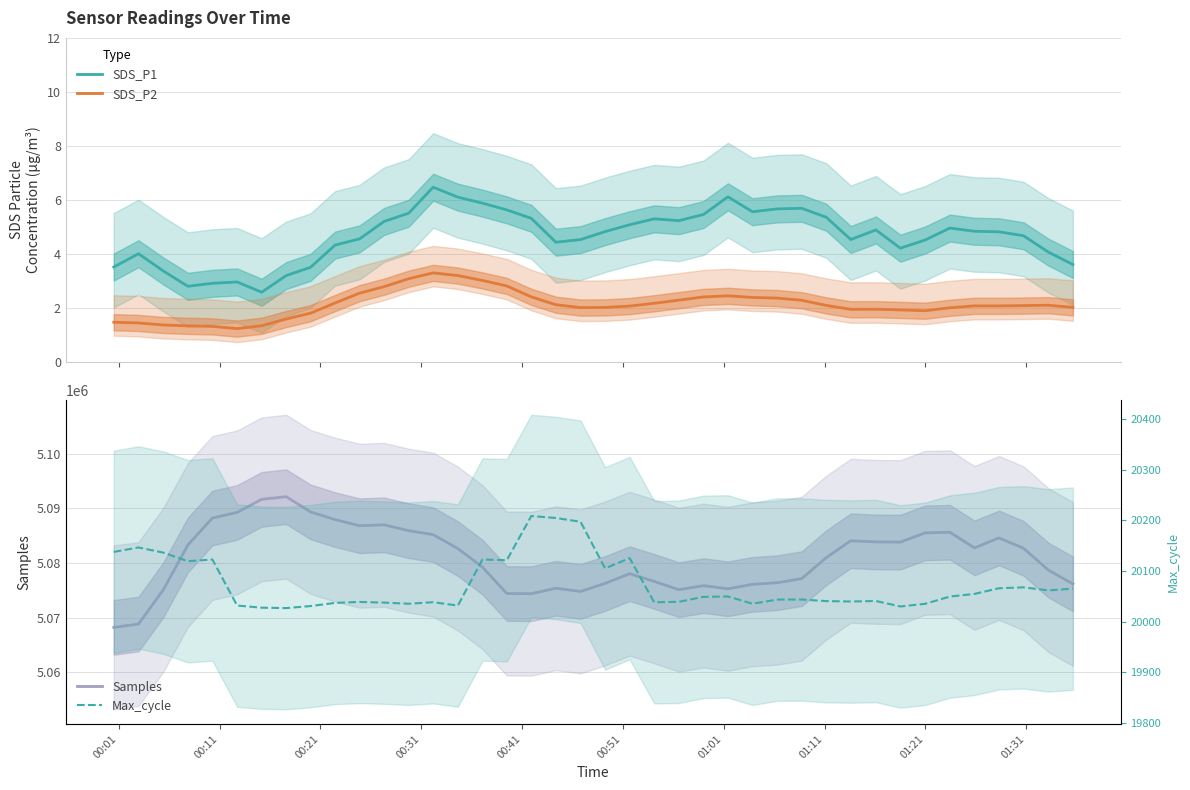

True or false: SDS_P2 and SDS_P1 intersect in this chart.

False